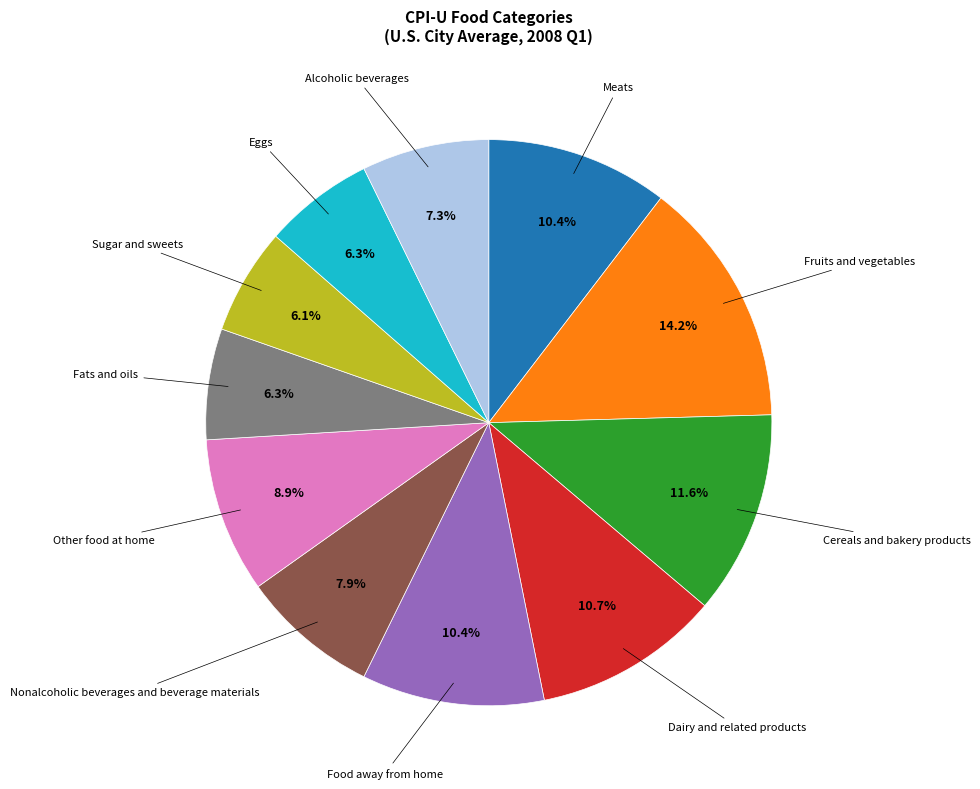

To the nearest percent, what is the average slice percentage?

9%